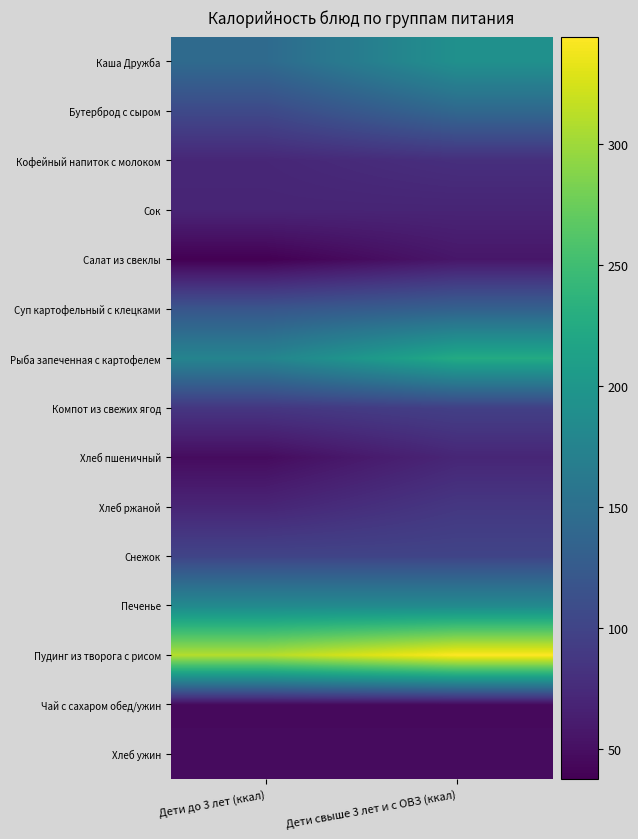

What is the total value across all series at Дети до 3 лет (ккал)?

1610.2